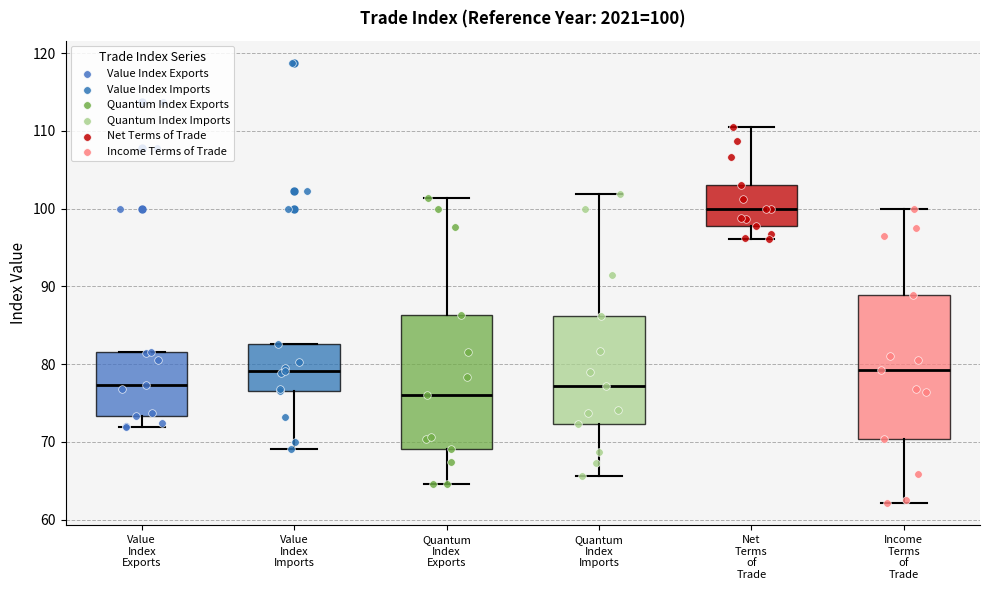

Which box is the tallest, from its lower edge to its upper edge?

Income Terms of Trade